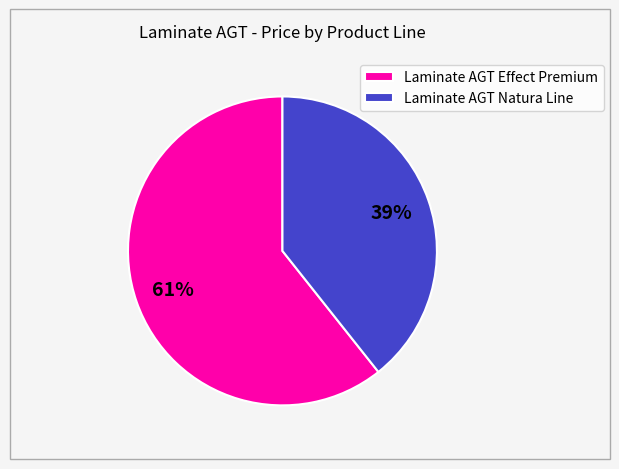

Which has a higher value, Laminate AGT Effect Premium or Laminate AGT Natura Line?

Laminate AGT Effect Premium